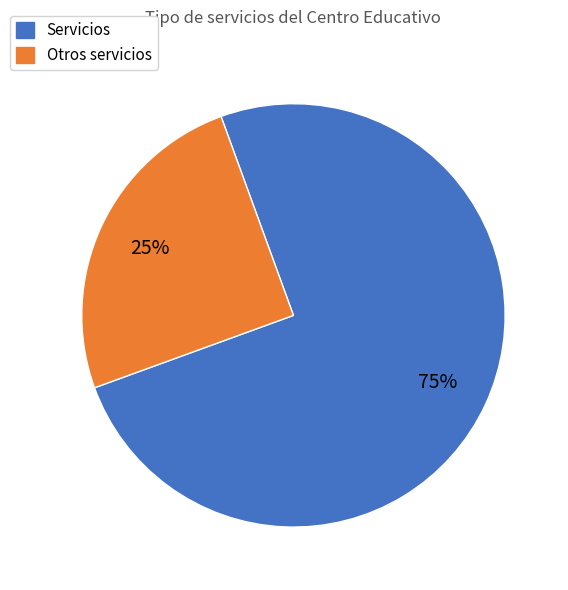

To the nearest percent, what is the average slice percentage?

50%